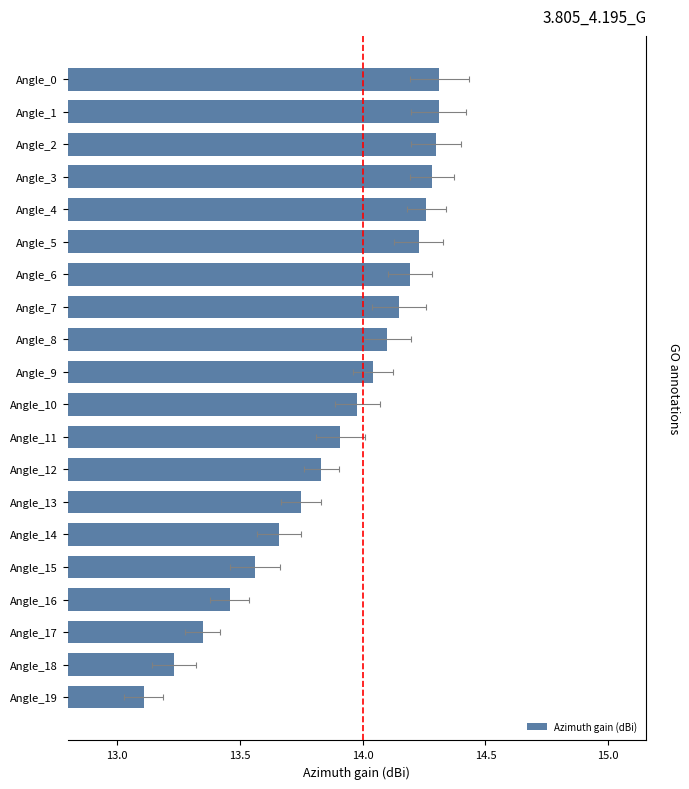

What position from the right is 16?

4